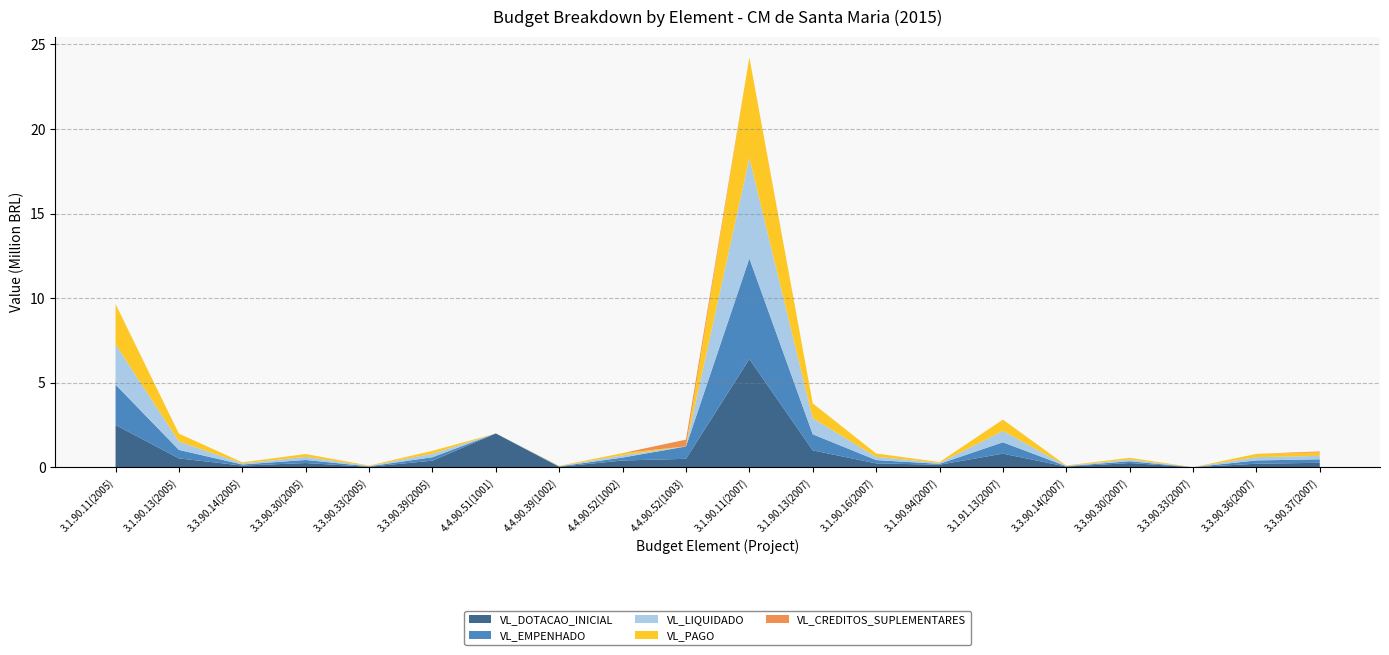

Reading left to right, extract all data points from this chart.

VL_DOTACAO_INICIAL: 3.1.90.11(2005)=2500000.0	3.1.90.13(2005)=525000.0	3.3.90.14(2005)=100000.0	3.3.90.30(2005)=250000.0	3.3.90.33(2005)=30000.0	3.3.90.39(2005)=390000.0	4.4.90.51(1001)=2000000.0	4.4.90.39(1002)=30000.0	4.4.90.52(1002)=400000.0	4.4.90.52(1003)=500000.0	3.1.90.11(2007)=6400000.0	3.1.90.13(2007)=1000000.0	3.1.90.16(2007)=230000.0	3.1.90.94(2007)=150000.0	3.1.91.13(2007)=805000.0	3.3.90.14(2007)=40000.0	3.3.90.30(2007)=250000.0	3.3.90.33(2007)=5000.0	3.3.90.36(2007)=210000.0	3.3.90.37(2007)=265000.0
VL_EMPENHADO: 3.1.90.11(2005)=2384446.1	3.1.90.13(2005)=500618.2	3.3.90.14(2005)=64875.0	3.3.90.30(2005)=181987.8	3.3.90.33(2005)=23733.4	3.3.90.39(2005)=204359.8	4.4.90.51(1001)=0.0	4.4.90.39(1002)=18700.0	4.4.90.52(1002)=174698.8	4.4.90.52(1003)=729339.5	3.1.90.11(2007)=5945634.8	3.1.90.13(2007)=950711.2	3.1.90.16(2007)=195399.2	3.1.90.94(2007)=52677.1	3.1.91.13(2007)=671420.3	3.3.90.14(2007)=22133.8	3.3.90.30(2007)=106405.2	3.3.90.33(2007)=0.0	3.3.90.36(2007)=194151.1	3.3.90.37(2007)=205050.6
VL_LIQUIDADO: 3.1.90.11(2005)=2384446.1	3.1.90.13(2005)=500618.2	3.3.90.14(2005)=64875.0	3.3.90.30(2005)=181987.8	3.3.90.33(2005)=23733.4	3.3.90.39(2005)=204359.8	4.4.90.51(1001)=0.0	4.4.90.39(1002)=18700.0	4.4.90.52(1002)=130351.8	4.4.90.52(1003)=2900.0	3.1.90.11(2007)=5945634.8	3.1.90.13(2007)=950711.2	3.1.90.16(2007)=195399.2	3.1.90.94(2007)=52677.1	3.1.91.13(2007)=671420.3	3.3.90.14(2007)=22133.8	3.3.90.30(2007)=102677.2	3.3.90.33(2007)=0.0	3.3.90.36(2007)=194151.1	3.3.90.37(2007)=205050.6
VL_PAGO: 3.1.90.11(2005)=2384446.1	3.1.90.13(2005)=461970.8	3.3.90.14(2005)=64875.0	3.3.90.30(2005)=168768.6	3.3.90.33(2005)=23733.4	3.3.90.39(2005)=172723.3	4.4.90.51(1001)=0.0	4.4.90.39(1002)=18700.0	4.4.90.52(1002)=130351.8	4.4.90.52(1003)=2900.0	3.1.90.11(2007)=5943632.4	3.1.90.13(2007)=876229.2	3.1.90.16(2007)=195399.2	3.1.90.94(2007)=52677.1	3.1.91.13(2007)=671420.3	3.3.90.14(2007)=22133.8	3.3.90.30(2007)=101731.8	3.3.90.33(2007)=0.0	3.3.90.36(2007)=194151.1	3.3.90.37(2007)=205050.6
VL_CREDITOS_SUPLEMENTARES: 3.1.90.11(2005)=0.0	3.1.90.13(2005)=0.0	3.3.90.14(2005)=0.0	3.3.90.30(2005)=0.0	3.3.90.33(2005)=0.0	3.3.90.39(2005)=0.0	4.4.90.51(1001)=0.0	4.4.90.39(1002)=0.0	4.4.90.52(1002)=0.0	4.4.90.52(1003)=400000.0	3.1.90.11(2007)=0.0	3.1.90.13(2007)=0.0	3.1.90.16(2007)=0.0	3.1.90.94(2007)=0.0	3.1.91.13(2007)=0.0	3.3.90.14(2007)=0.0	3.3.90.30(2007)=0.0	3.3.90.33(2007)=0.0	3.3.90.36(2007)=0.0	3.3.90.37(2007)=55000.0